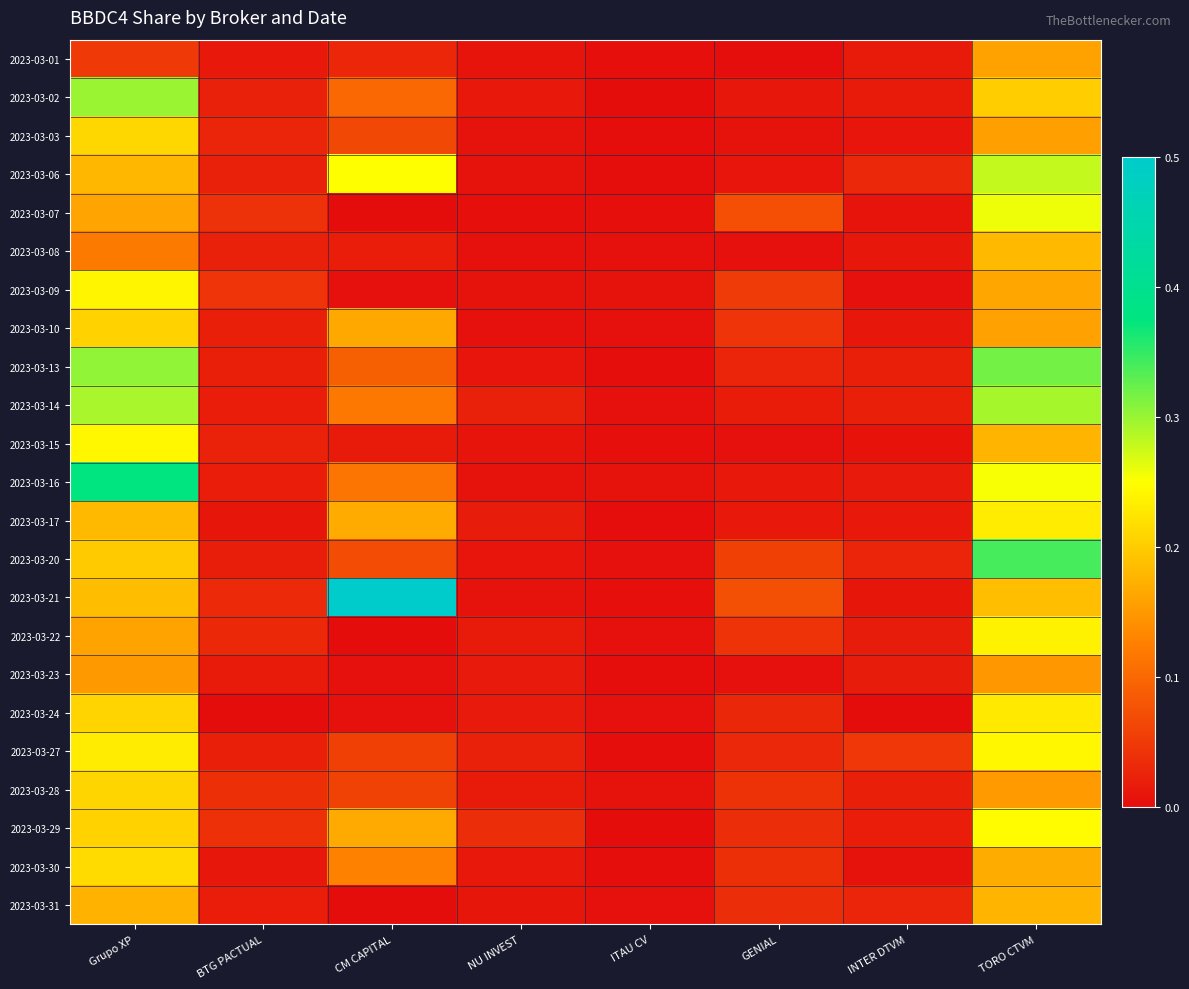

What is the maximum value shown in the chart?

0.5